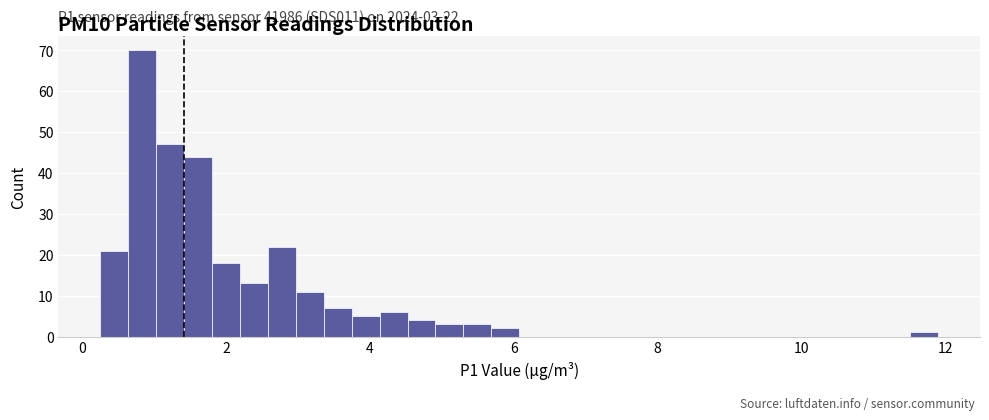

Around what value on the x-axis is the tallest bar? Give the approximate position of its centre, as read against the axis.

0.8